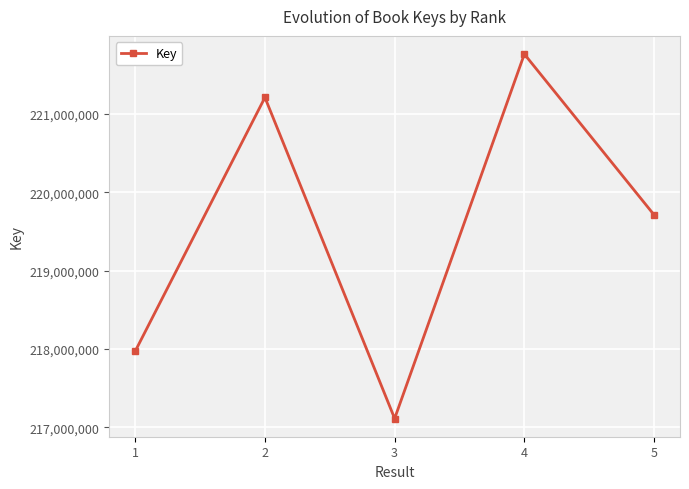

What is the value of the 2nd point from the left?

221209622